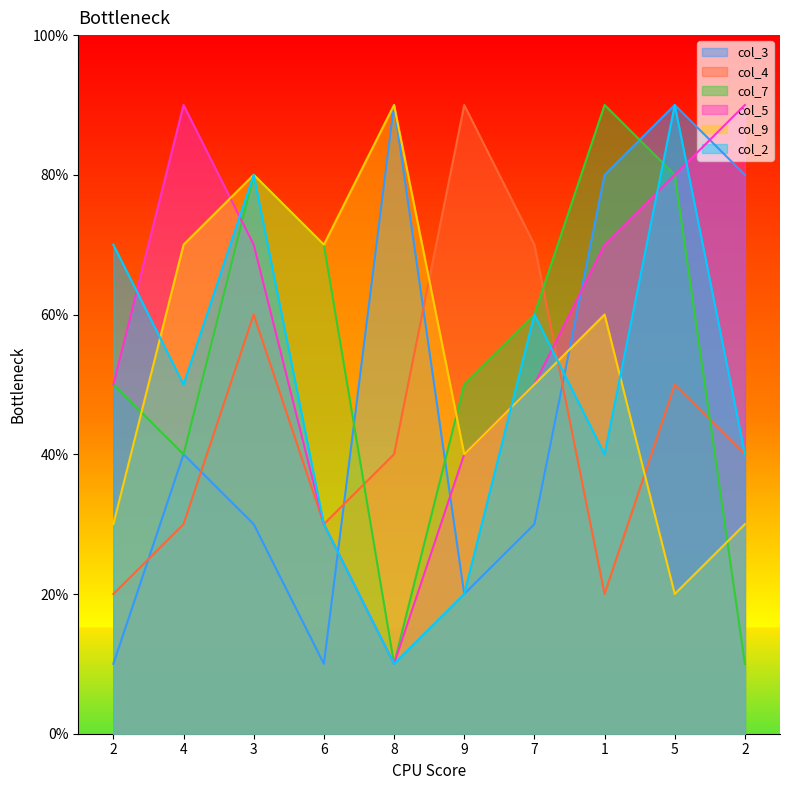

What is the label of the 7th point from the right?

6